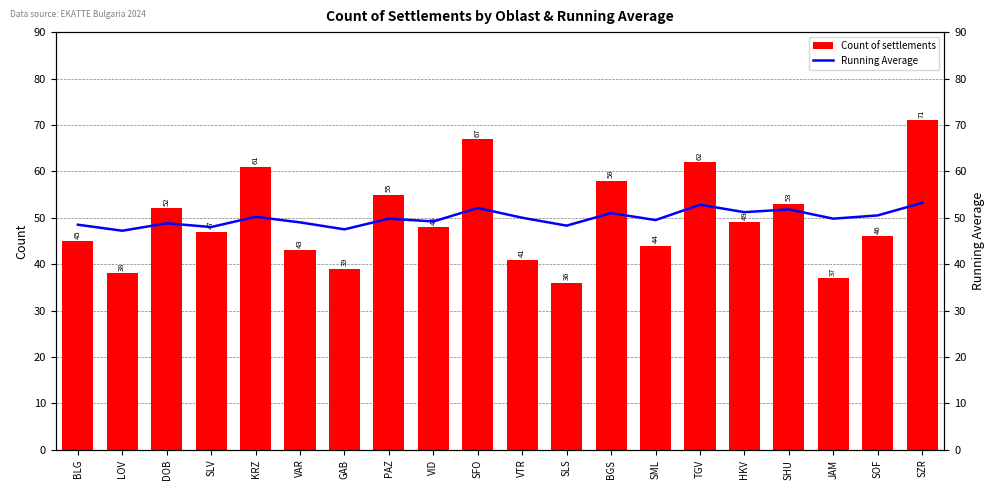

What is the sum of the Count of settlements values at BGS and VAR?

101